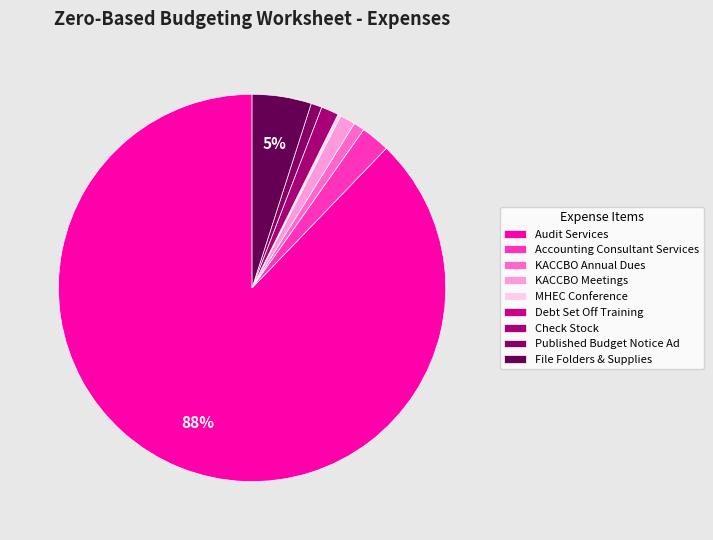

Which category has the smallest portion of the pie?

Debt Set Off Training